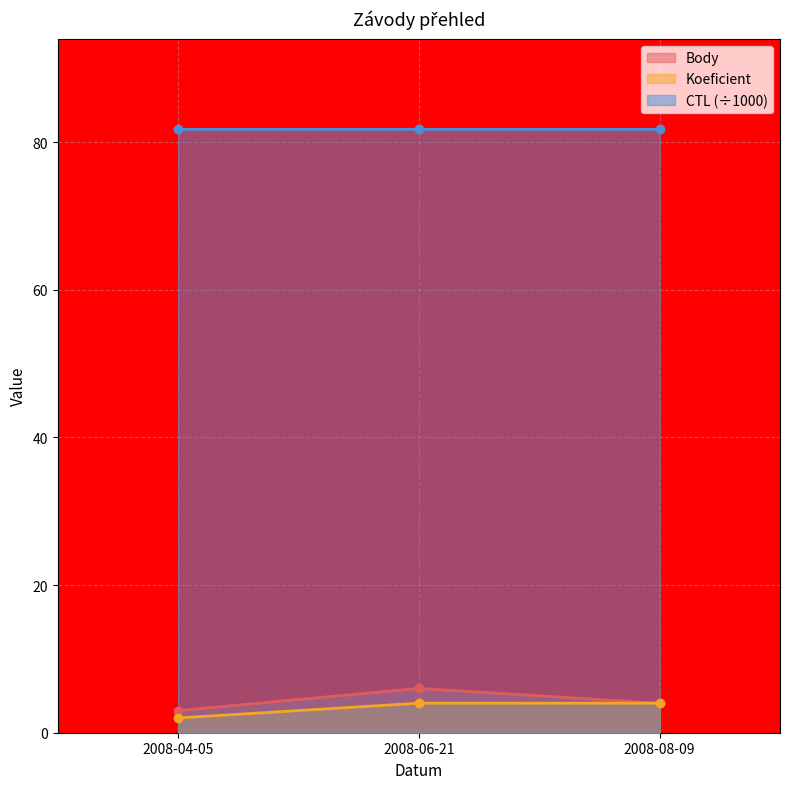

What are all the series names shown in the legend?

Body, Koeficient, CTL (÷1000)